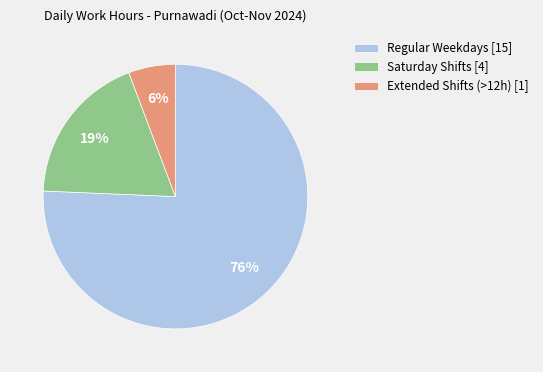

Rank the categories by value from highest to lowest.

Regular Weekdays [15], Saturday Shifts [4], Extended Shifts (>12h) [1]